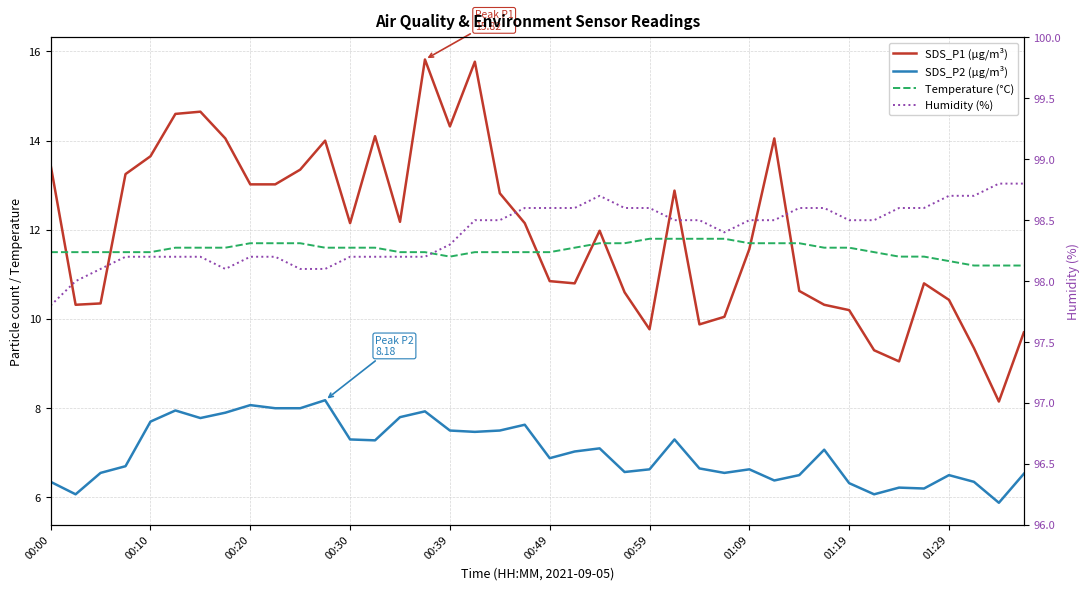

Which series changed the most between 17 and 37?

SDS_P1 (µg/m³)